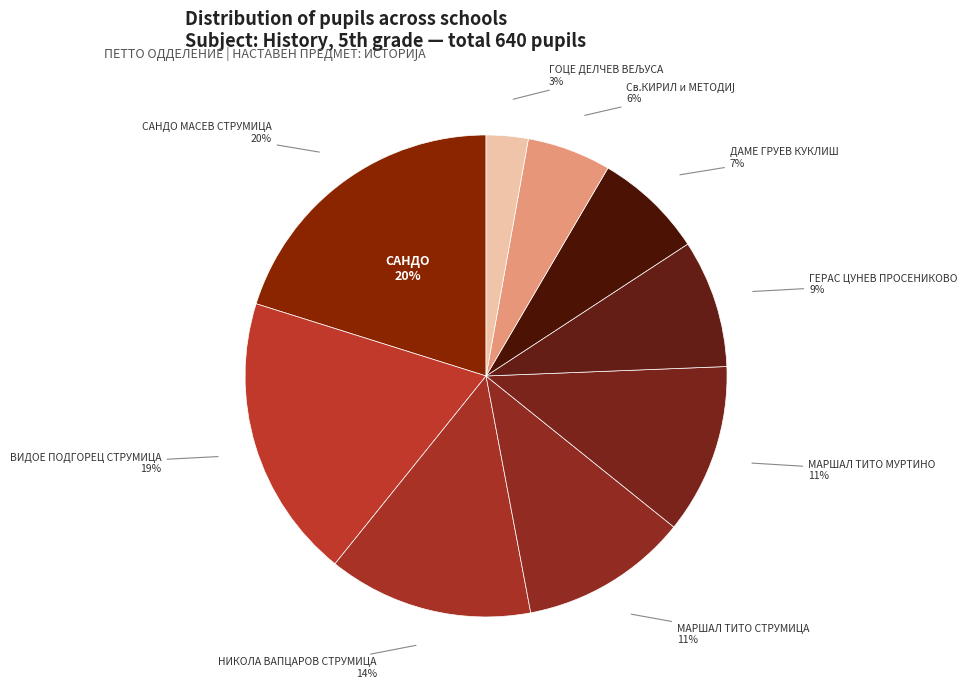

What is the ratio of the value at ГОЦЕ ДЕЛЧЕВ ВЕЉУСА to the value at Св.КИРИЛ и МЕТОДИЈ ДАБИЉА?

0.5